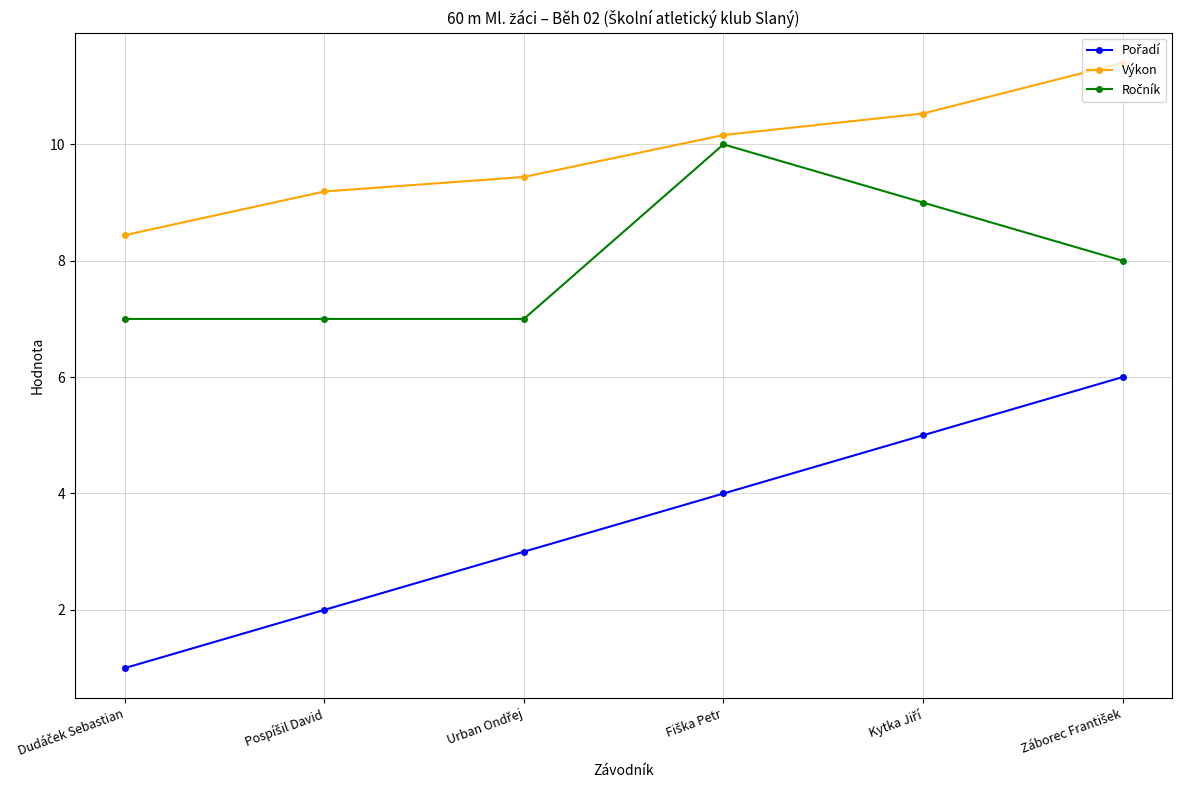

What is the smallest value displayed?

1.0